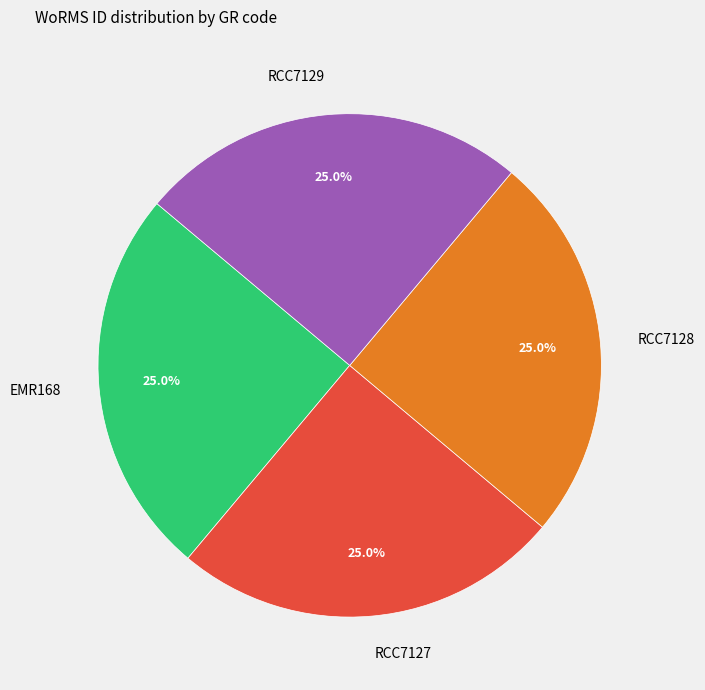

To the nearest percent, what is the combined percentage of RCC7129 and RCC7127?

50%